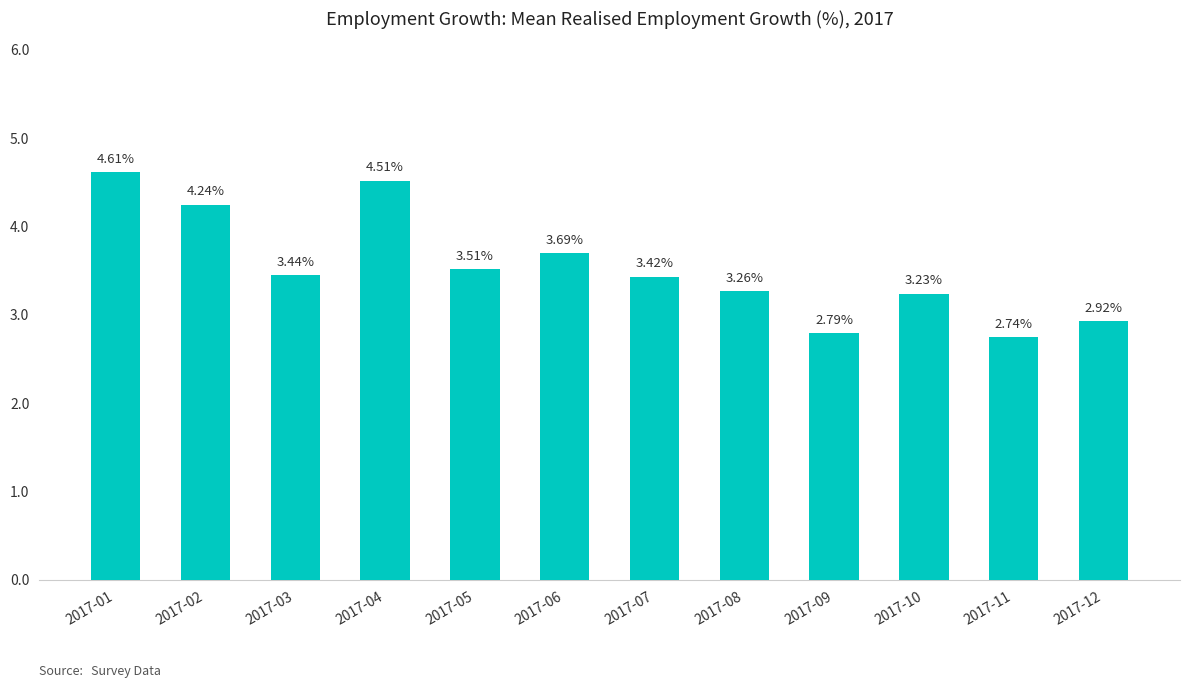

List the labels in order of value, largest first.

2017-01, 2017-04, 2017-02, 2017-06, 2017-05, 2017-03, 2017-07, 2017-08, 2017-10, 2017-12, 2017-09, 2017-11